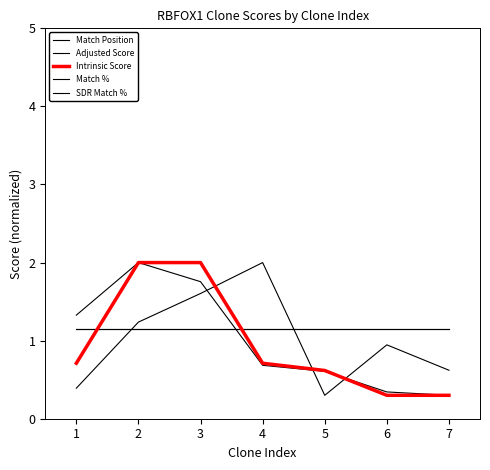

Does the chart have visible grid lines?

No